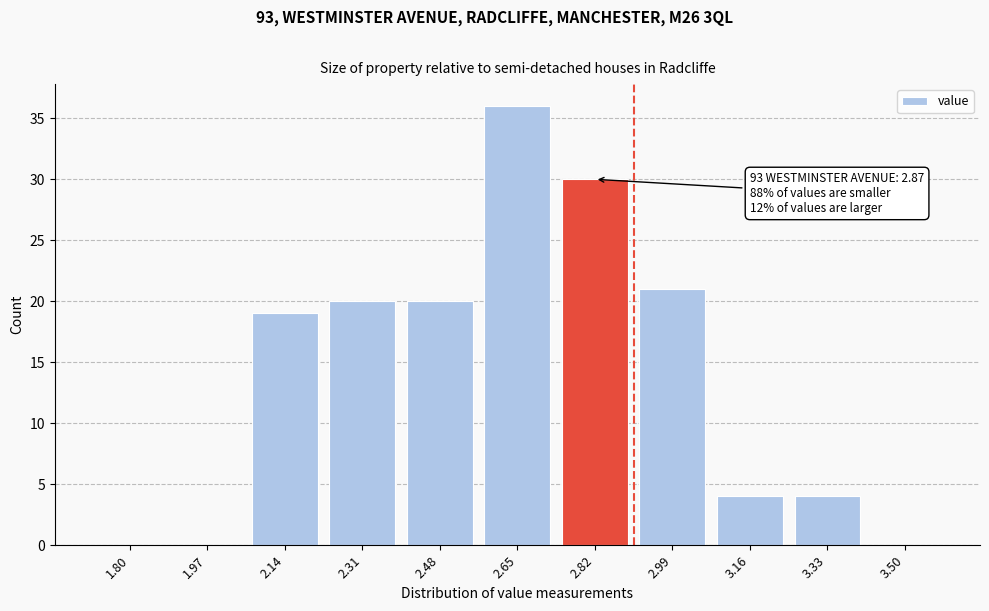

Reading right to left, what are all the values shown in this chart?

3.50=0	3.33=4	3.16=4	2.99=21	2.82=30	2.65=36	2.48=20	2.31=20	2.14=19	1.97=0	1.80=0